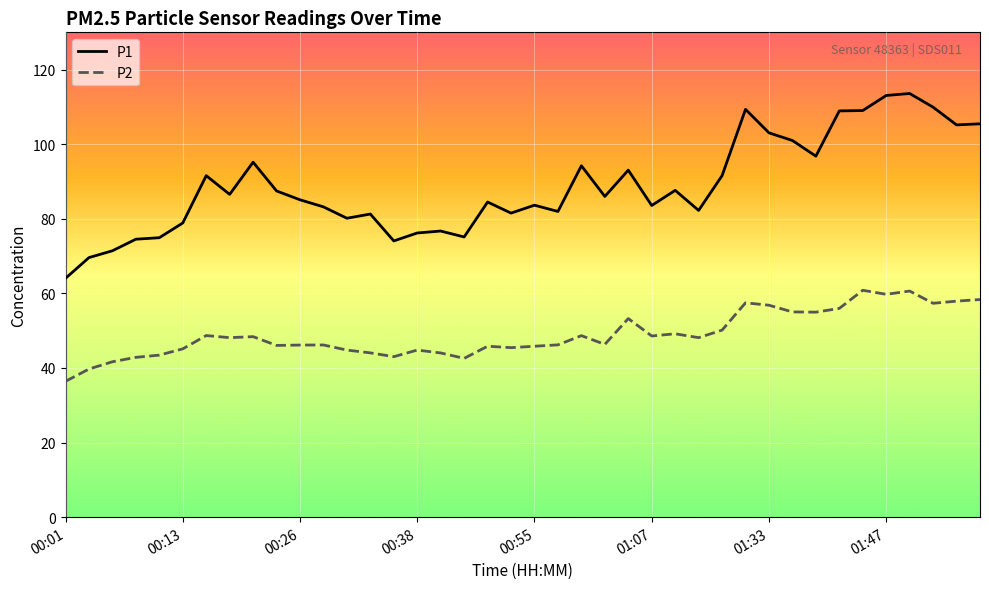

What is the maximum value for P1?

113.6